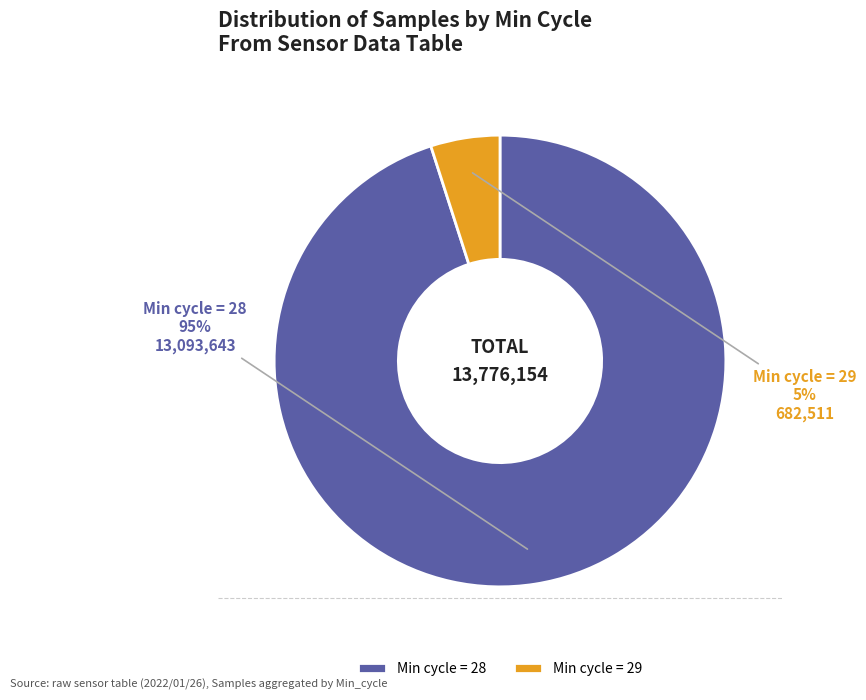

What is the smallest slice in the pie chart?

Min cycle = 29